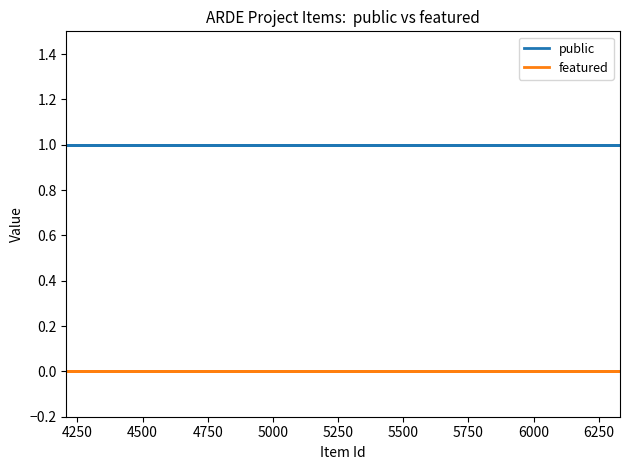

Reading left to right, transcribe all the data shown in this chart.

public: 1	1	1	1	1	1	1	1	1	1	1	1
featured: 0	0	0	0	0	0	0	0	0	0	0	0